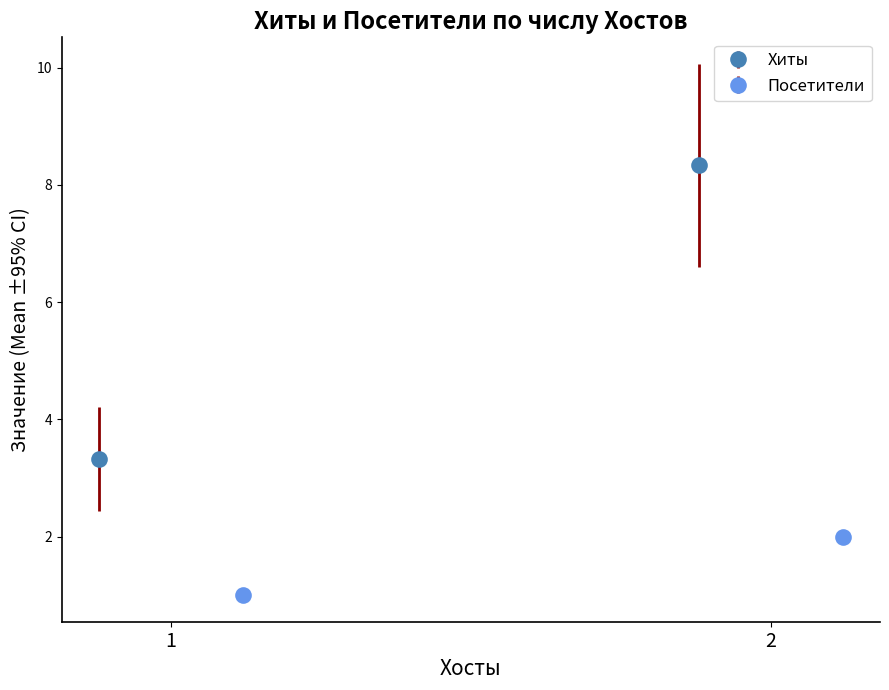

How many bars are there in each group?

2